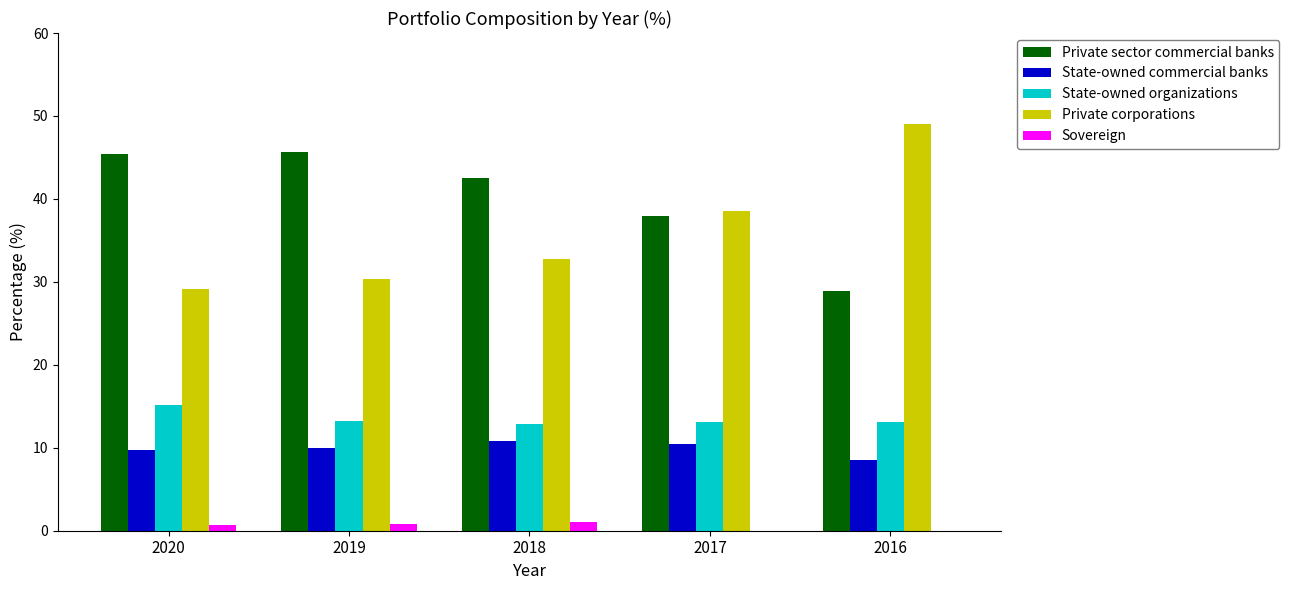

What value does the Private sector commercial banks series have at 2016?

28.9